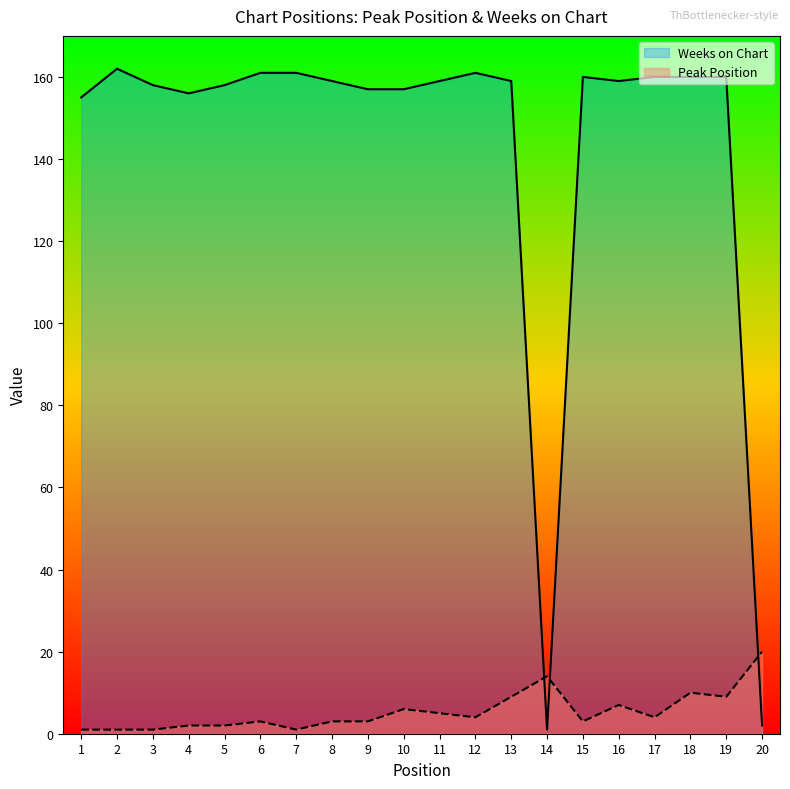

What are all the series names shown in the legend?

Weeks on Chart, Peak Position